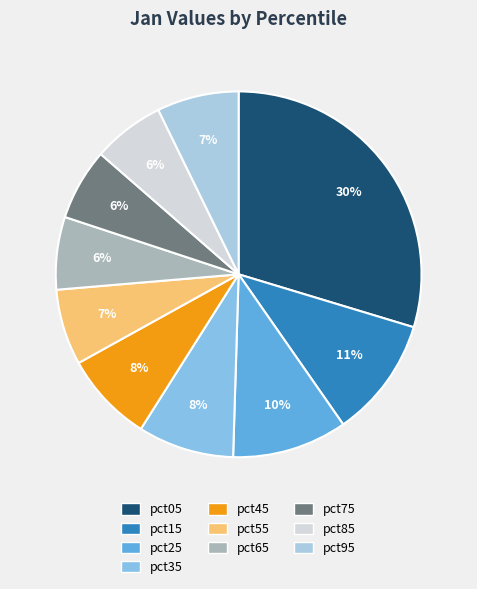

To the nearest percent, what percentage of the pie is pct05?

30%